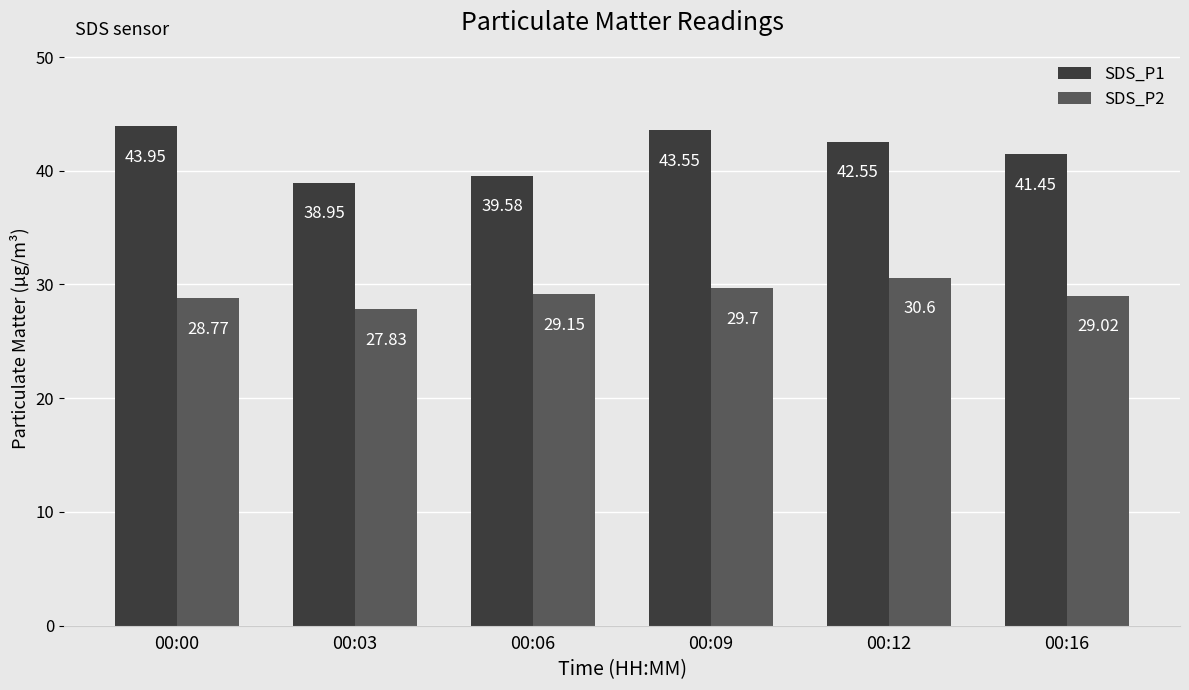

Which series has the largest range (max minus min)?

SDS_P1